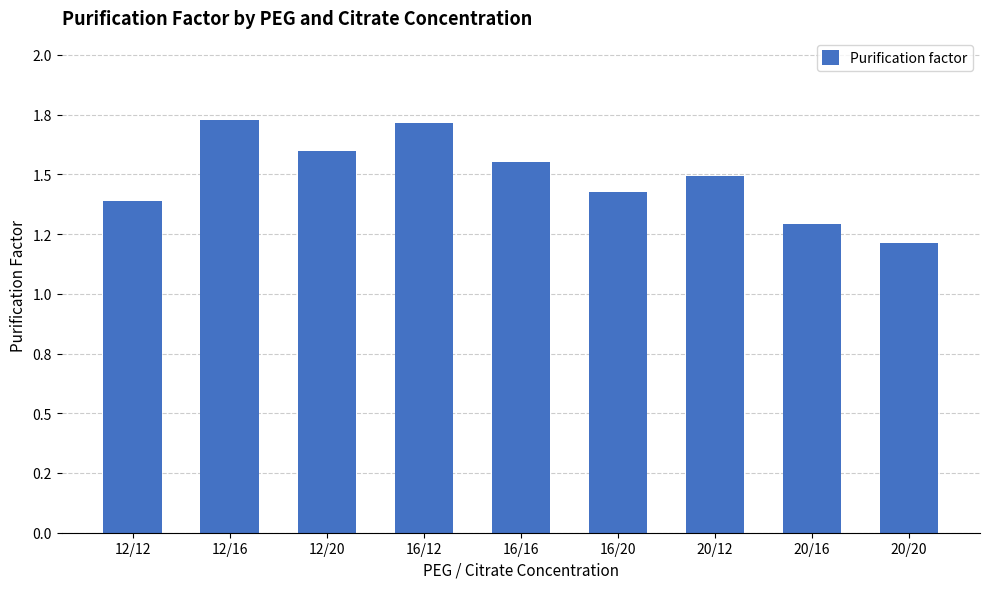

List the labels in order of value, smallest first.

20/20, 20/16, 12/12, 16/20, 20/12, 16/16, 12/20, 16/12, 12/16